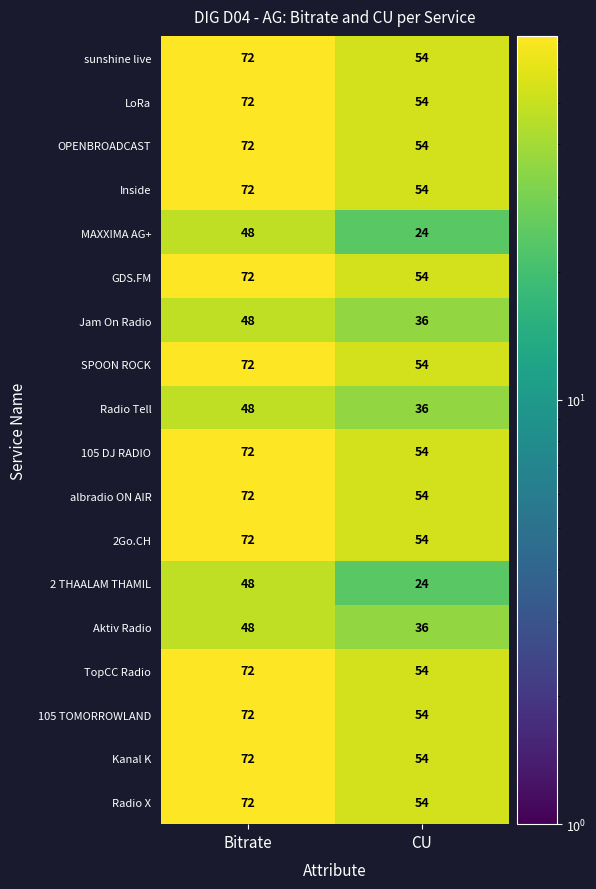

What is the average value of the Radio Tell series?

42